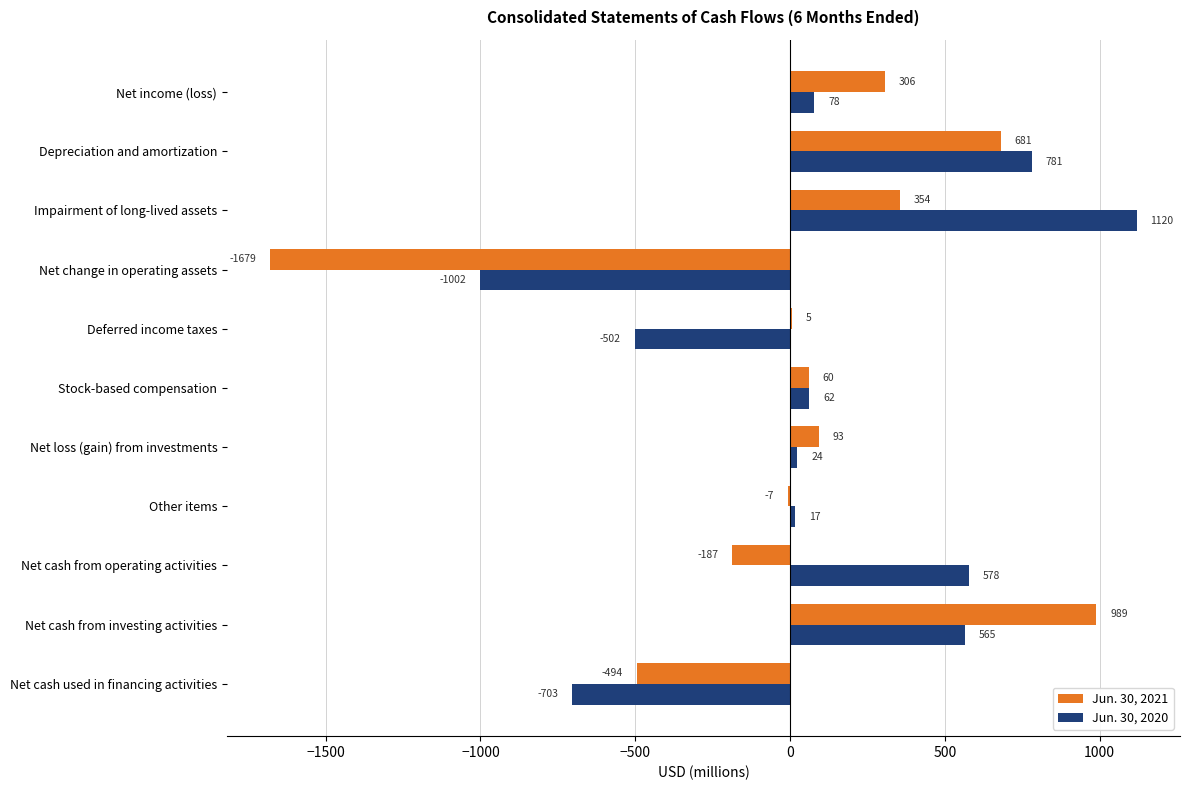

How many positive values does the Jun. 30, 2021 series have?

7